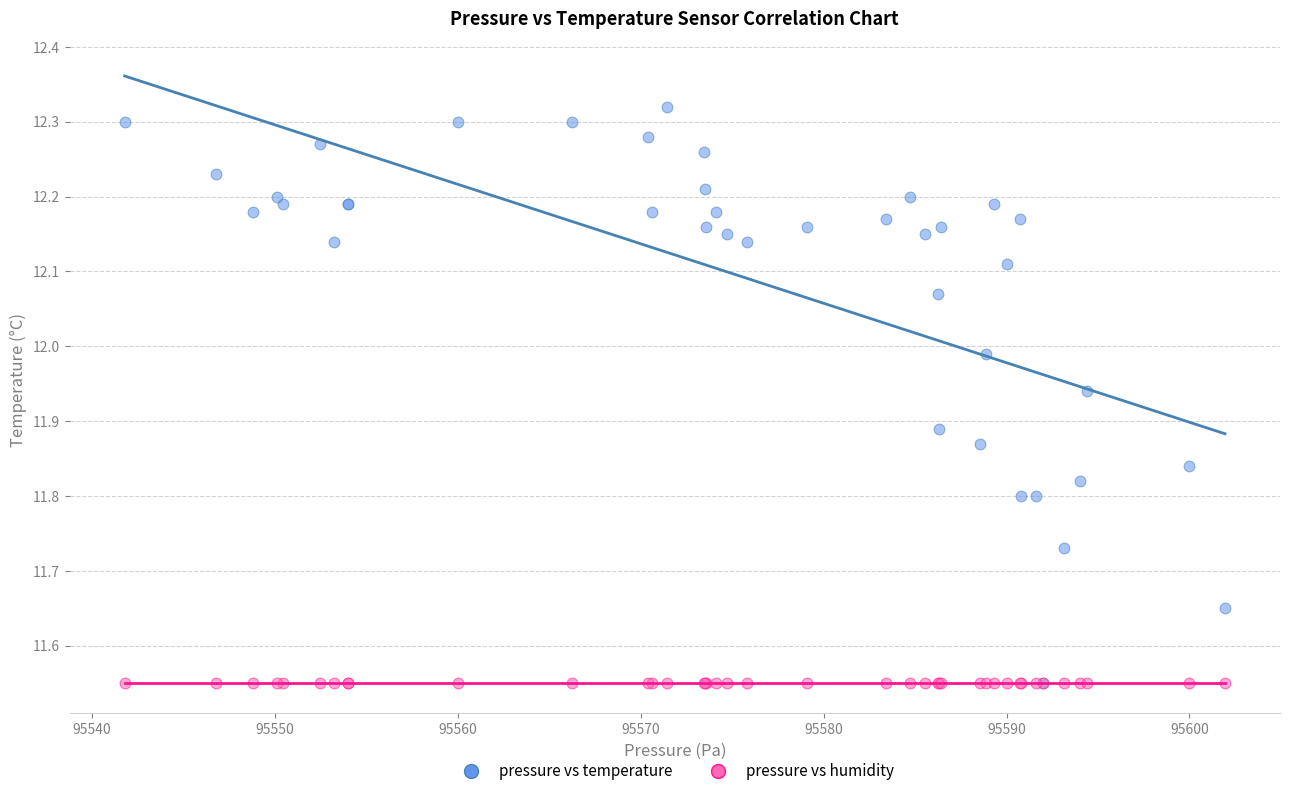

Which series contains the highest Y value?

pressure vs temperature